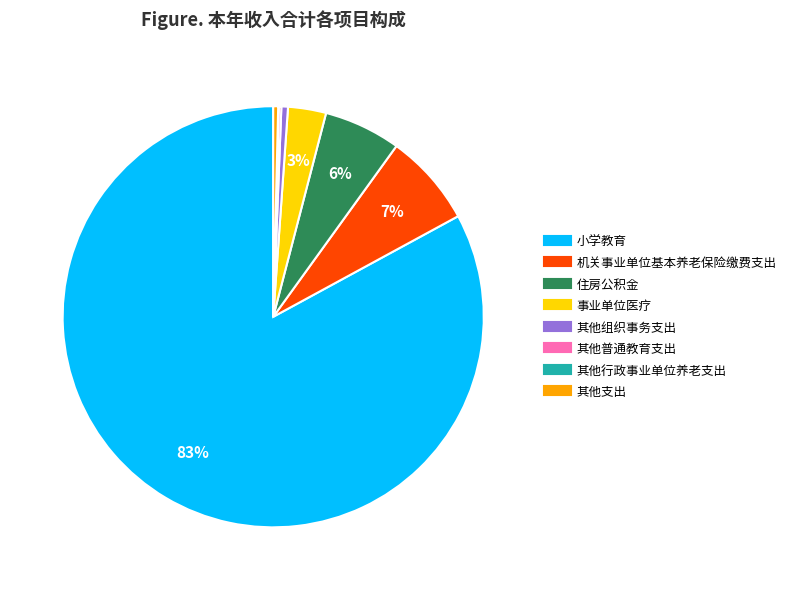

Which has a higher value, 事业单位医疗 or 其他支出?

事业单位医疗